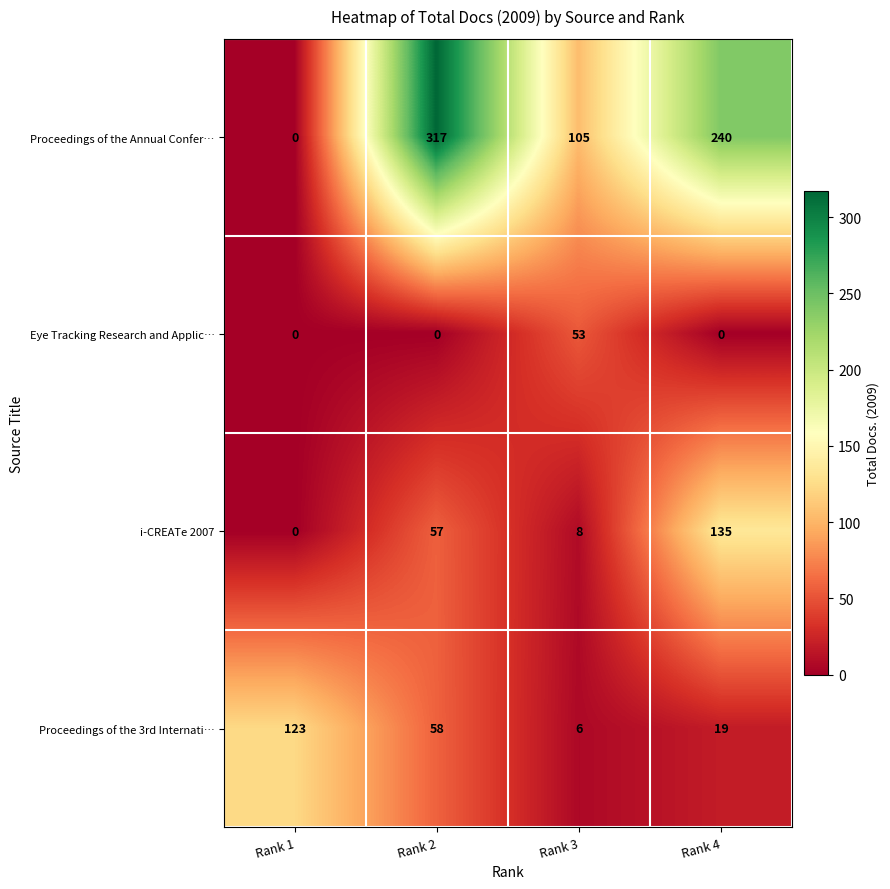

How many distinct data groups are displayed?

4